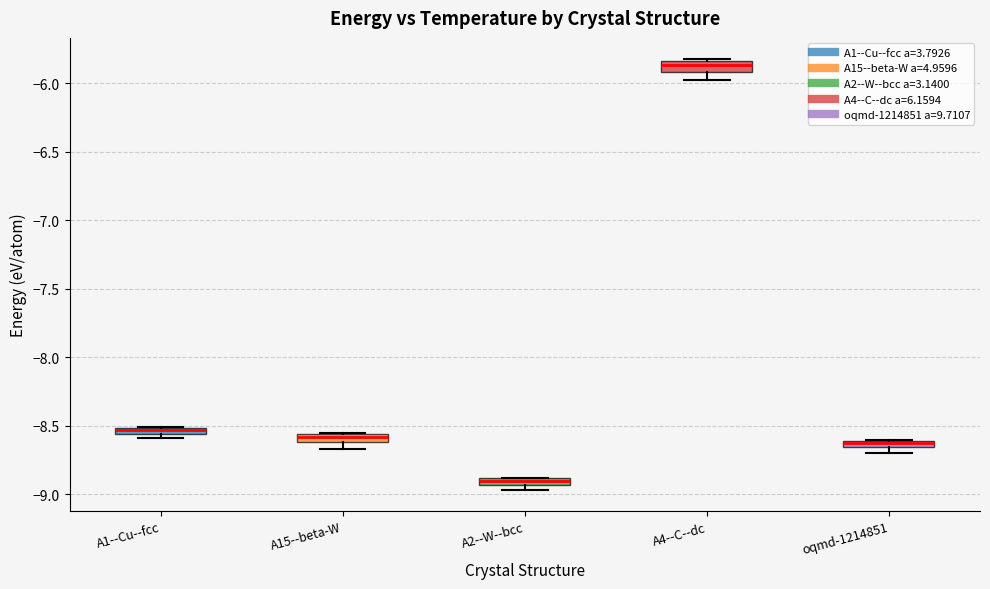

Which box's median line is the highest?

A4--C--dc